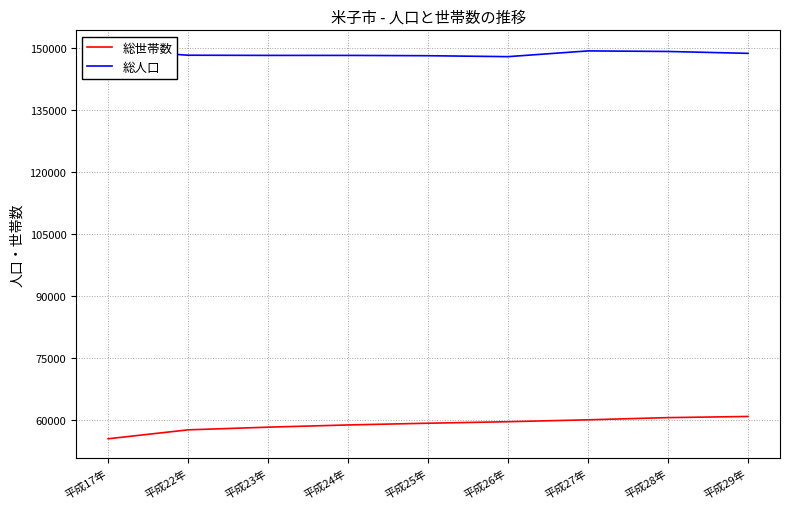

How many lines are shown in the chart?

2